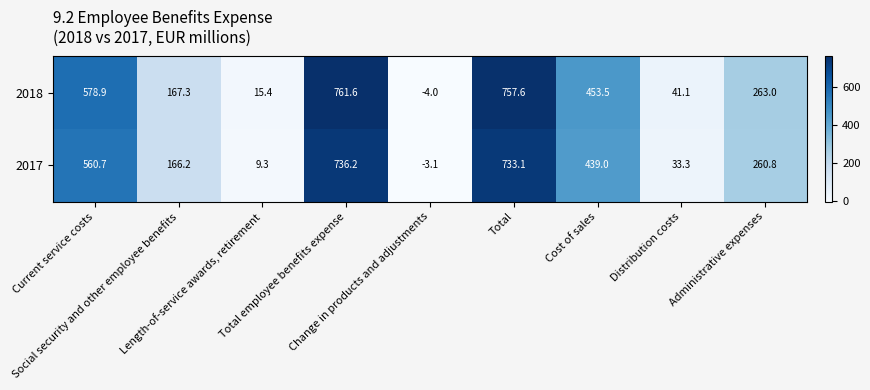

List the series in order of their overall mean, lowest first.

2017, 2018